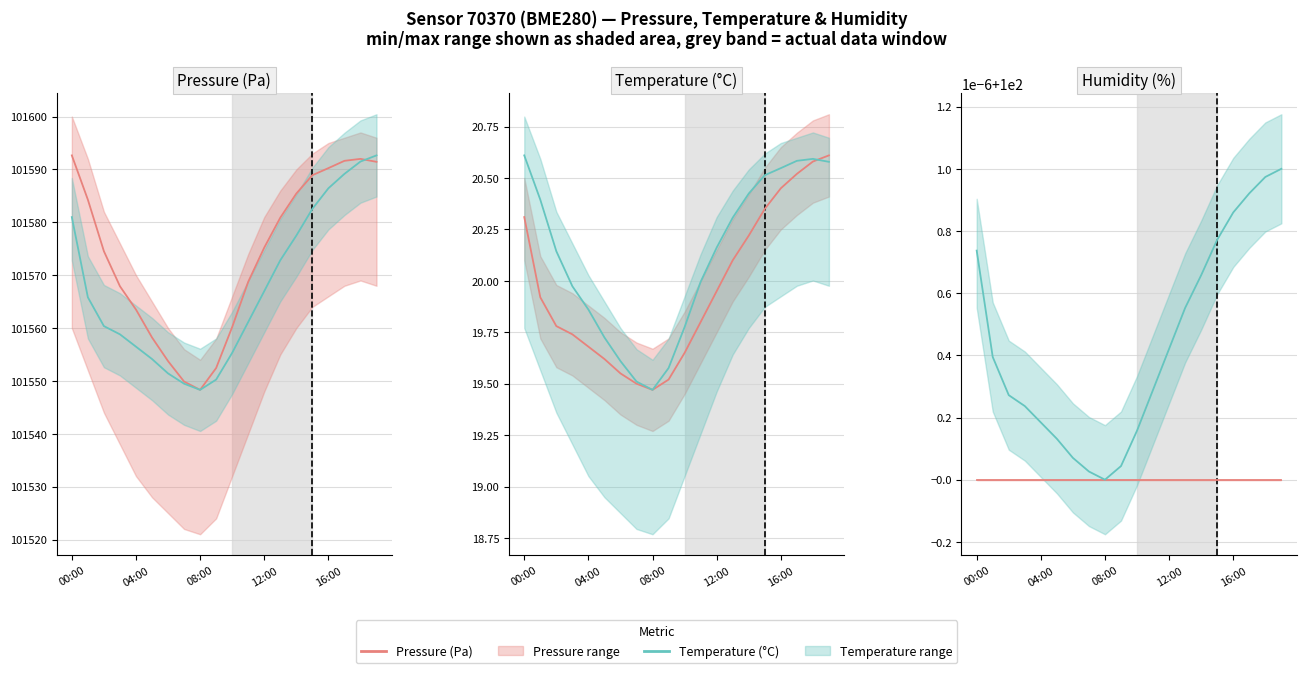

The Temperature (°C) series shows 50.2 at 6. True or false?

False